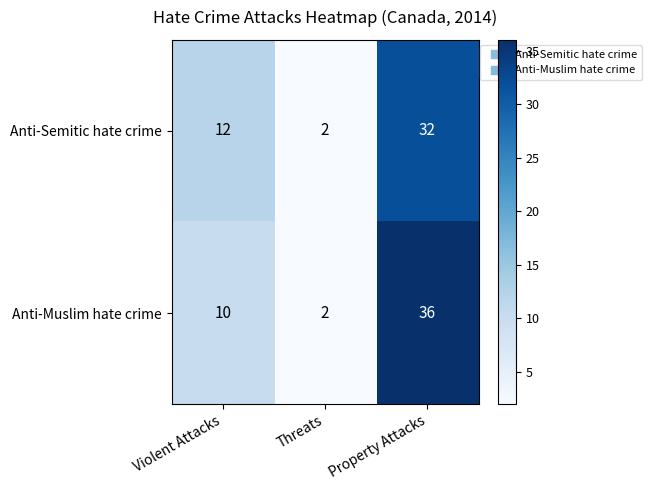

True or false: Anti-Semitic hate crime has a value of 1 at Threats.

False